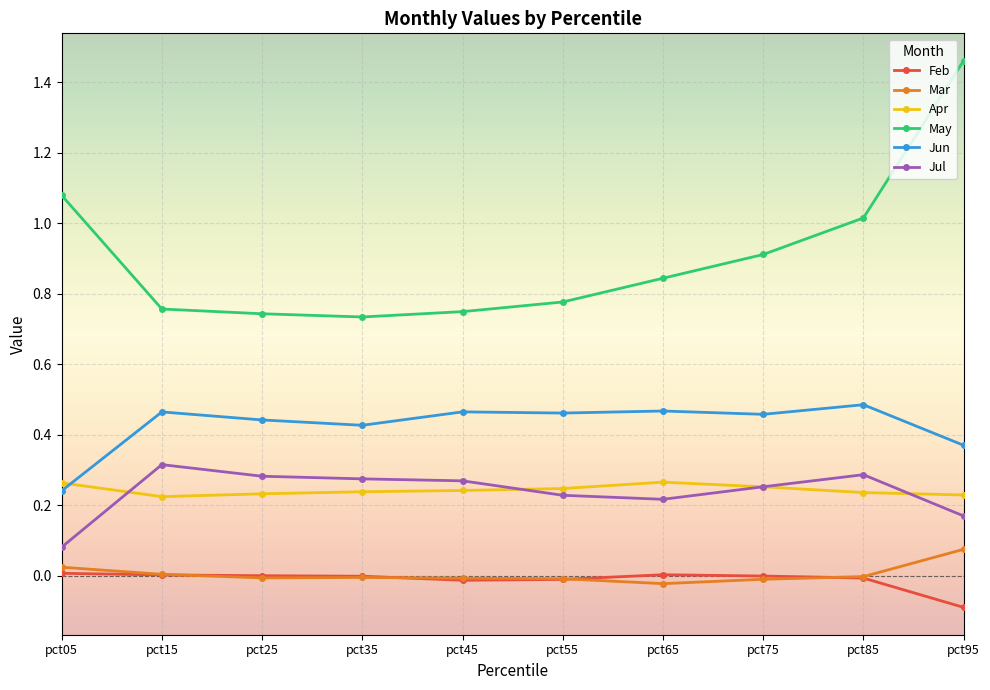

What is the total value across all series at pct15?

1.8